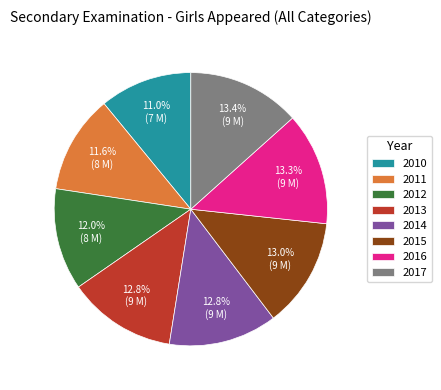

To the nearest percent, what is the average slice percentage?

12%